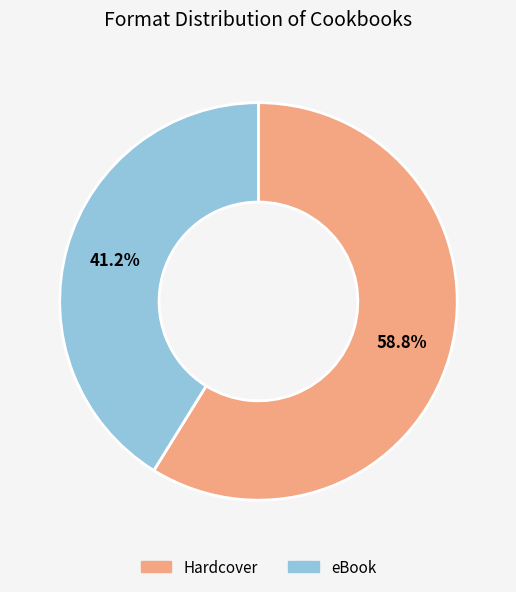

Does eBook represent more than half of the total?

No